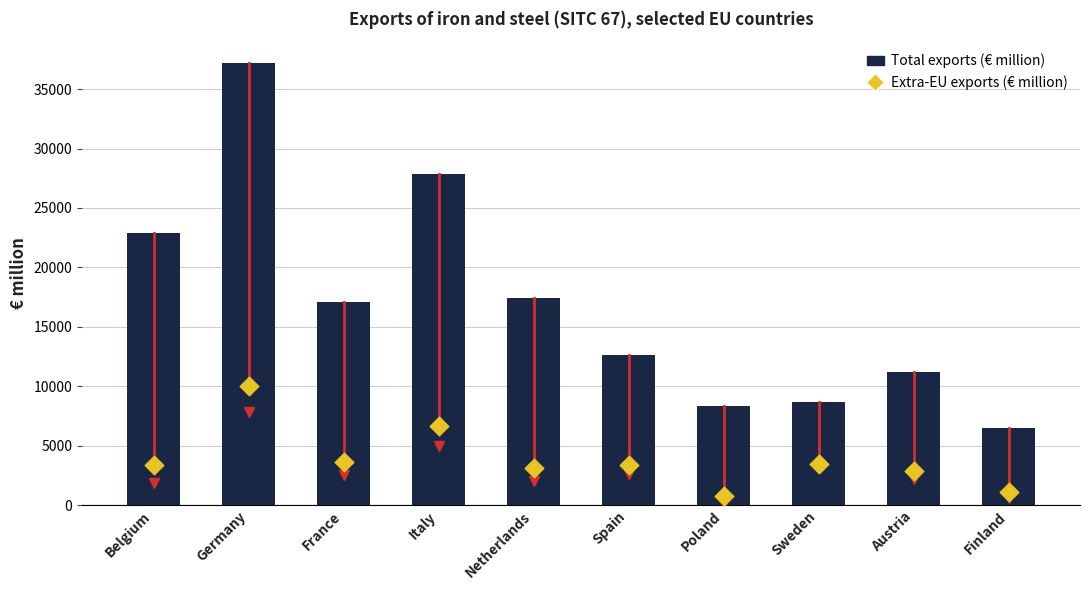

What is the total value across all series at Spain?

16033.0